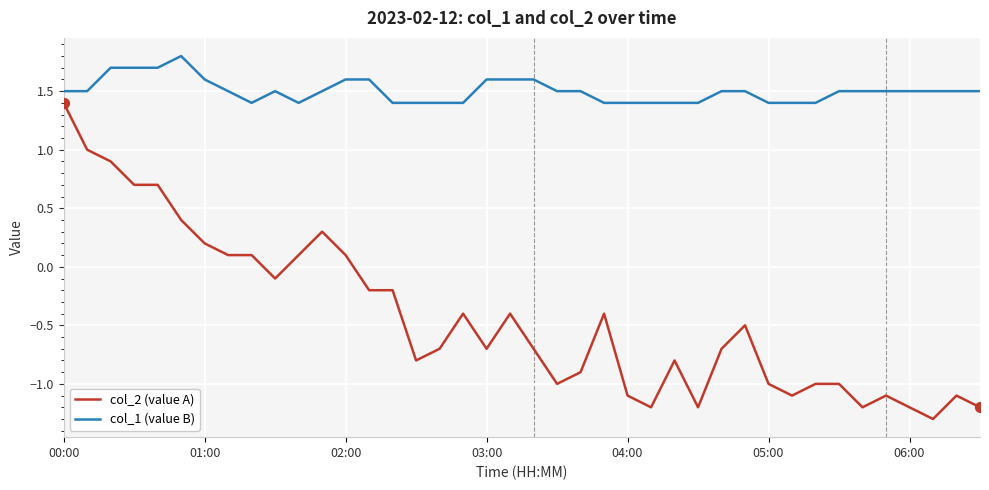

Which series has the largest range (max minus min)?

col_2 (value A)